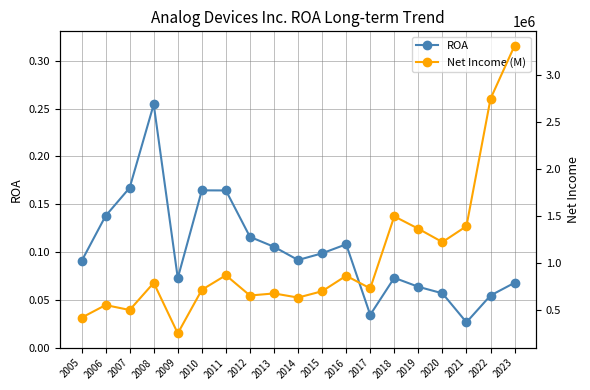

True or false: Net Income (M) has more than 2 points higher than both neighbors.

True